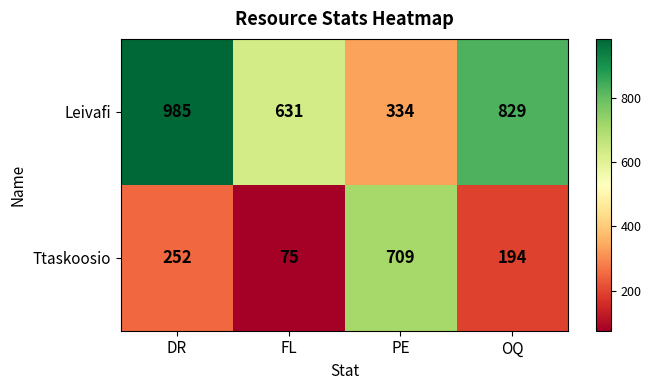

True or false: Leivafi has a value of 134 at PE.

False